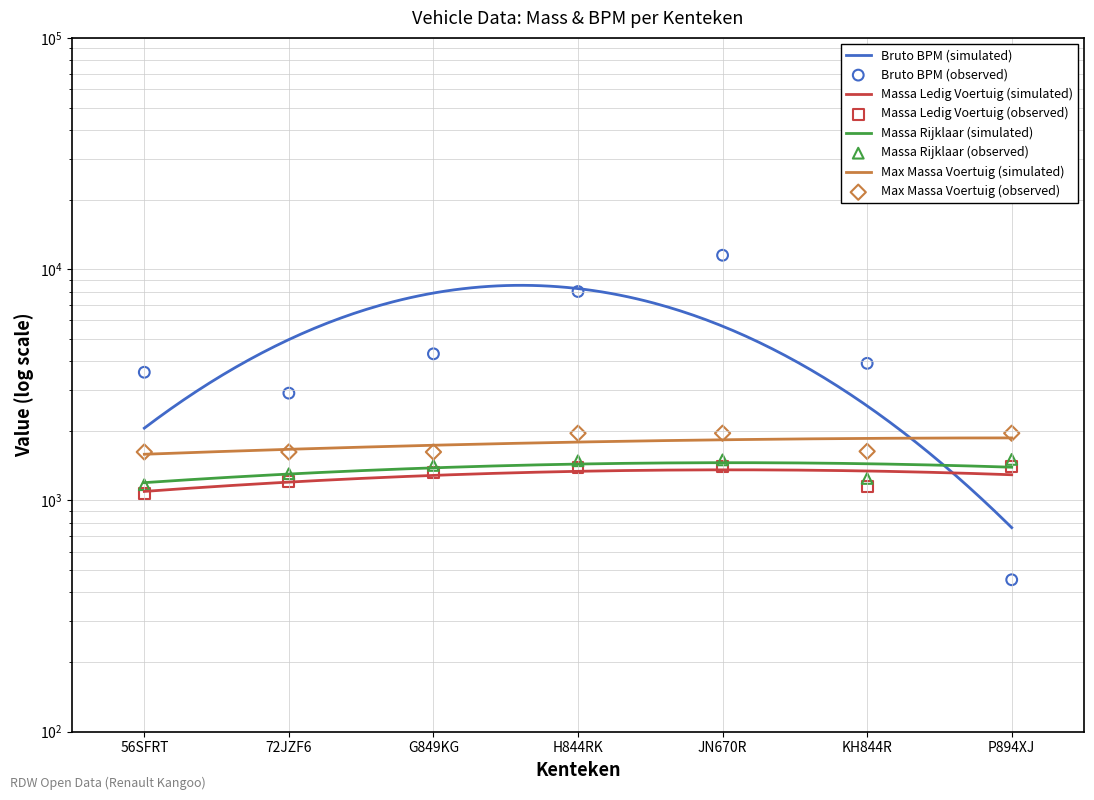

Is the value of massa_rijklaar at G849KG greater than the value of bruto_bpm at 72JZF6?

No